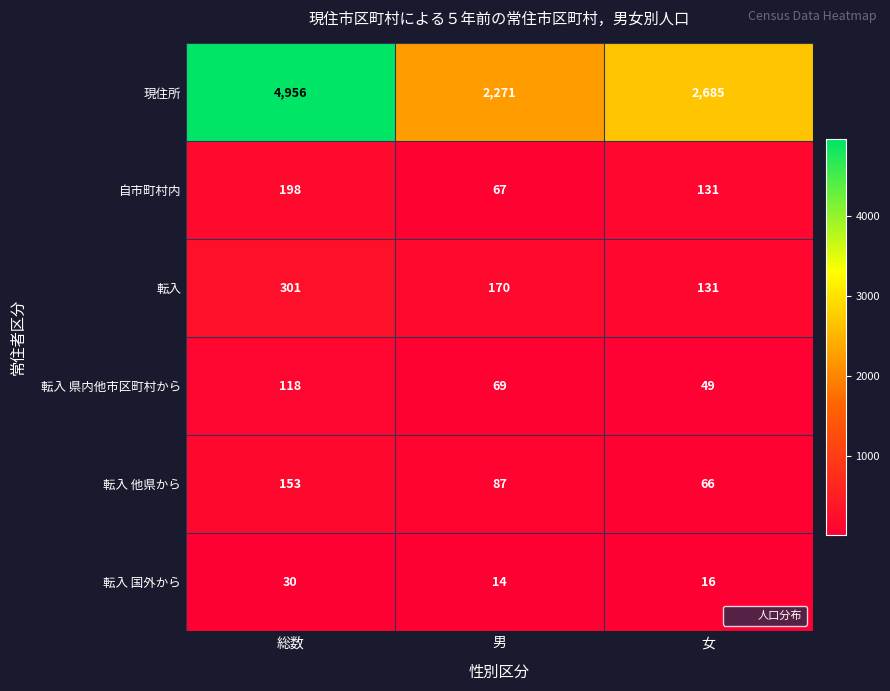

How many distinct data groups are displayed?

6